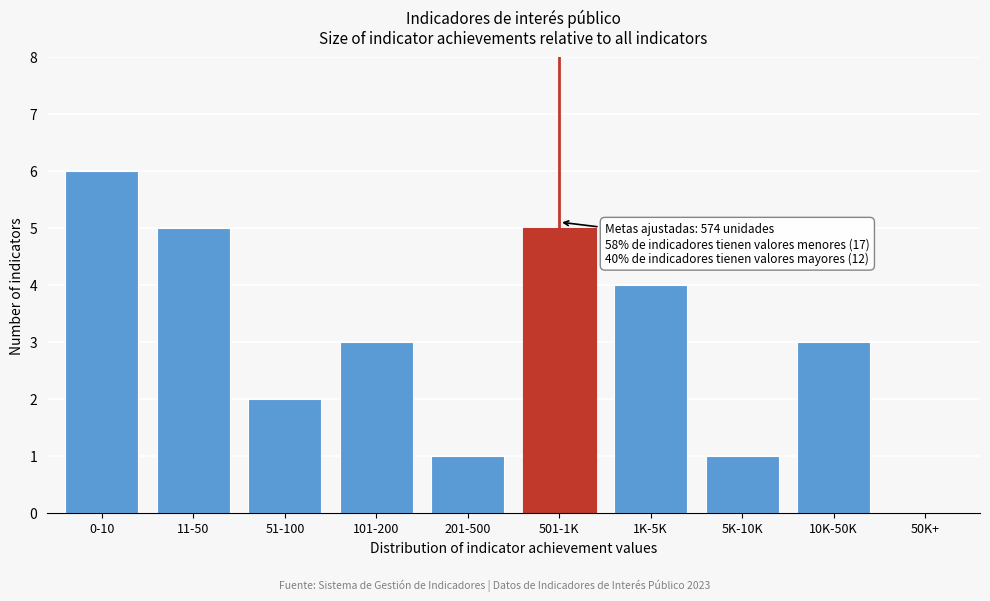

Reading left to right, extract all data points from this chart.

0-10=6	11-50=5	51-100=2	101-200=3	201-500=1	501-1K=5	1K-5K=4	5K-10K=1	10K-50K=3	50K+=0